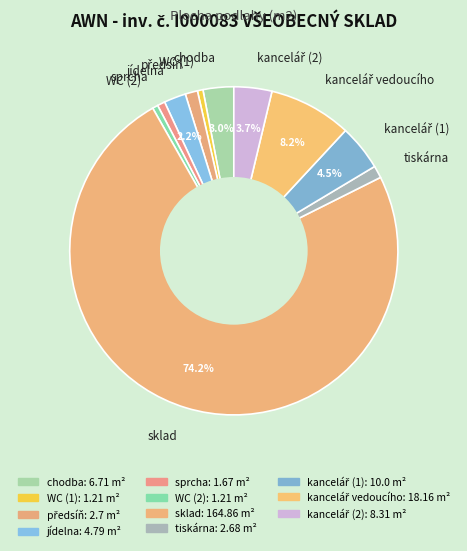

Is sklad the majority of the pie?

Yes